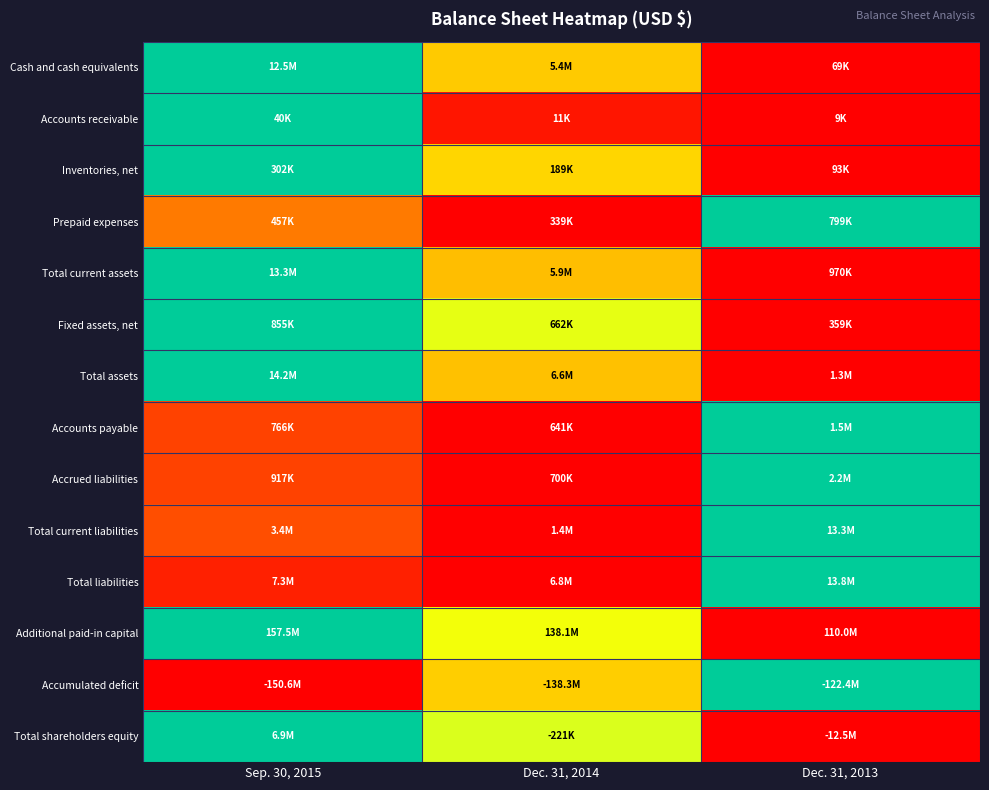

Reading left to right, list all the values displayed in this chart.

Cash and cash equivalents: Sep. 30, 2015=1.0	Dec. 31, 2014=0.4	Dec. 31, 2013=0.0
Accounts receivable: Sep. 30, 2015=1.0	Dec. 31, 2014=0.0	Dec. 31, 2013=0.0
Inventories, net: Sep. 30, 2015=1.0	Dec. 31, 2014=0.5	Dec. 31, 2013=0.0
Prepaid expenses: Sep. 30, 2015=0.3	Dec. 31, 2014=0.0	Dec. 31, 2013=1.0
Total current assets: Sep. 30, 2015=1.0	Dec. 31, 2014=0.4	Dec. 31, 2013=0.0
Fixed assets, net: Sep. 30, 2015=1.0	Dec. 31, 2014=0.6	Dec. 31, 2013=0.0
Total assets: Sep. 30, 2015=1.0	Dec. 31, 2014=0.4	Dec. 31, 2013=0.0
Accounts payable: Sep. 30, 2015=0.1	Dec. 31, 2014=0.0	Dec. 31, 2013=1.0
Accrued liabilities: Sep. 30, 2015=0.1	Dec. 31, 2014=0.0	Dec. 31, 2013=1.0
Total current liabilities: Sep. 30, 2015=0.2	Dec. 31, 2014=0.0	Dec. 31, 2013=1.0
Total liabilities: Sep. 30, 2015=0.1	Dec. 31, 2014=0.0	Dec. 31, 2013=1.0
Additional paid-in capital: Sep. 30, 2015=1.0	Dec. 31, 2014=0.6	Dec. 31, 2013=0.0
Accumulated deficit: Sep. 30, 2015=0.0	Dec. 31, 2014=0.4	Dec. 31, 2013=1.0
Total shareholders equity: Sep. 30, 2015=1.0	Dec. 31, 2014=0.6	Dec. 31, 2013=0.0